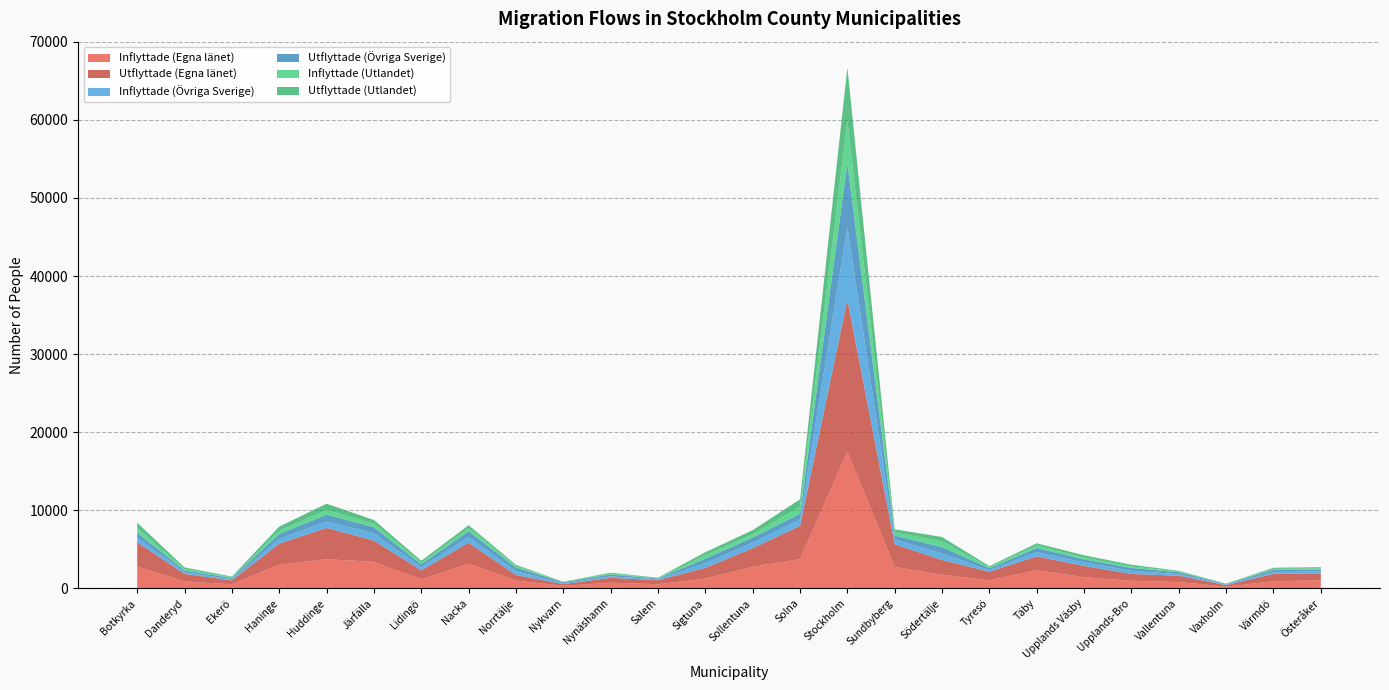

Reading left to right, extract all data points from this chart.

Inflyttade (Egna länet): 2825	908	534	3065	3749	3414	1151	3172	1024	343	742	547	1281	2778	3758	17508	2768	1753	1046	2347	1454	984	826	235	927	1040
Utflyttade (Egna länet): 3095	964	512	2678	4003	2720	1168	2686	694	221	628	516	1361	2381	4252	19469	2890	1898	1098	1770	1437	877	808	191	953	909
Inflyttade (Övriga Sverige): 604	229	138	595	810	934	409	722	505	126	185	110	580	715	812	9273	577	853	197	556	449	408	197	74	246	219
Utflyttade (Övriga Sverige): 611	209	163	633	891	769	373	746	454	121	236	113	598	642	731	8188	542	793	248	515	376	368	245	69	278	261
Inflyttade (Utlandet): 614	183	79	422	623	447	197	403	206	26	120	49	419	442	901	5424	395	728	144	312	243	189	89	32	110	142
Utflyttade (Utlandet): 673	203	101	533	780	488	256	369	151	24	118	43	407	511	964	6817	409	567	132	290	294	214	97	25	144	160